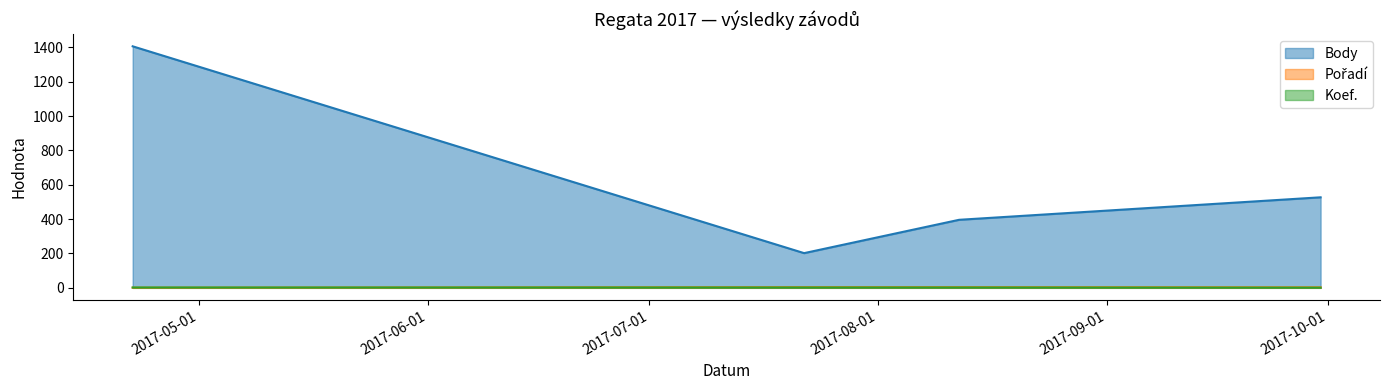

Which category has the highest value in the Pořadí series?

2017-07-22